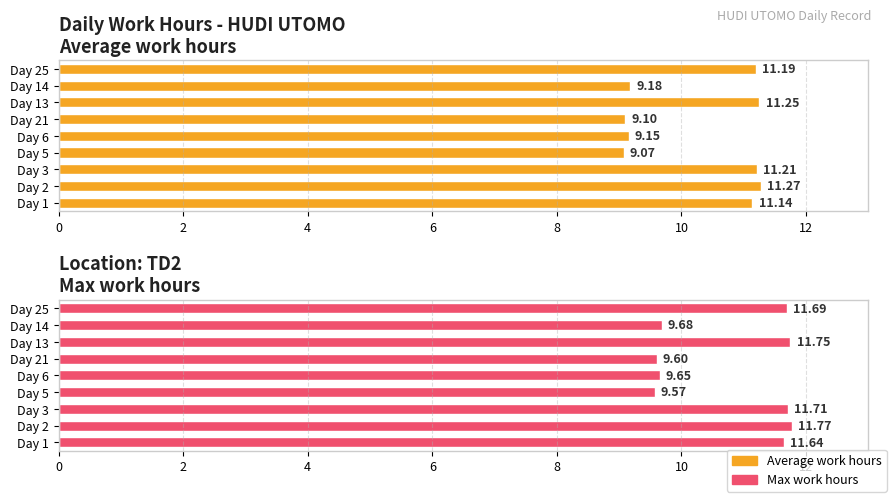

What is the difference between the maximum and minimum values in the Average work hours series?

2.2